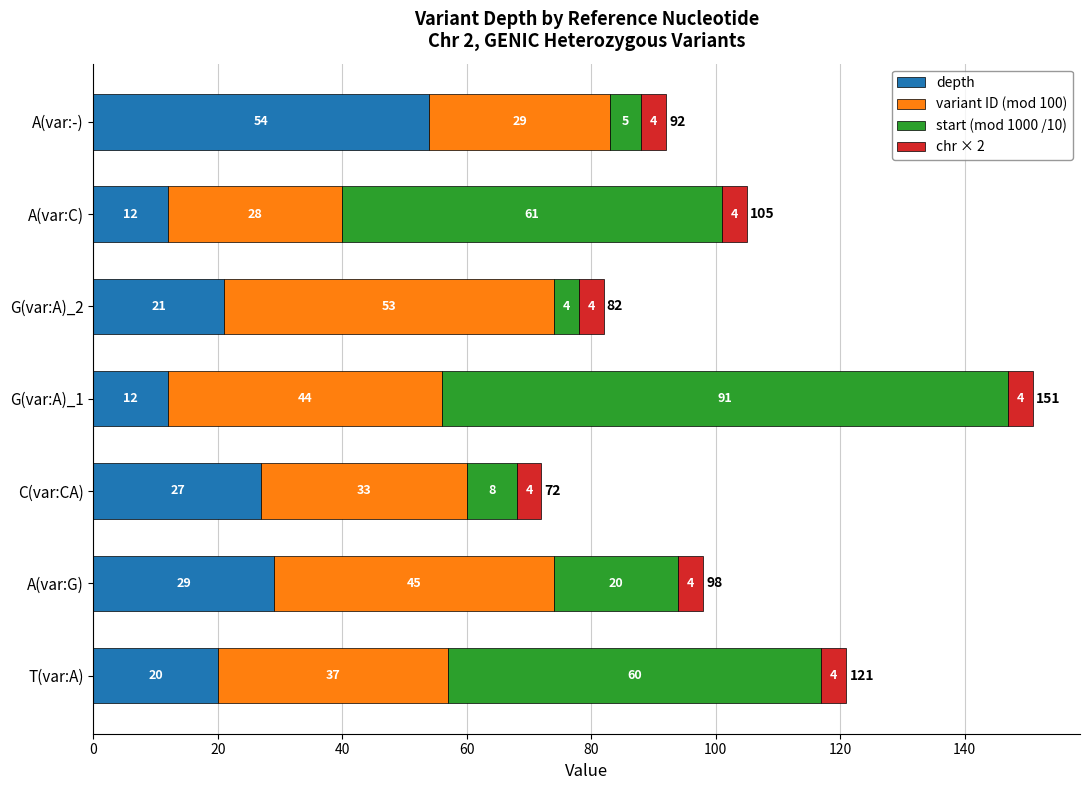

What is the minimum value for depth?

12